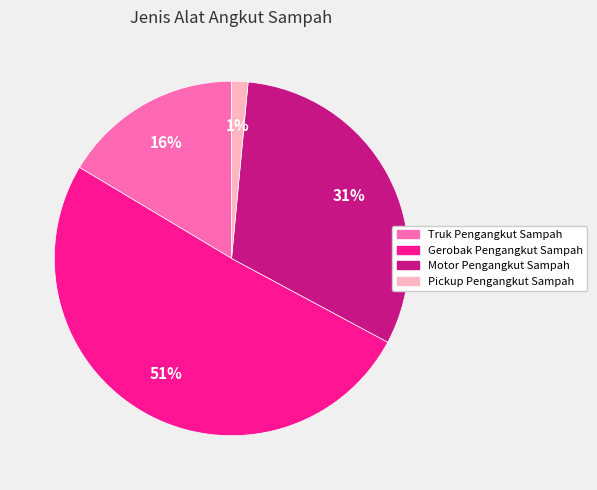

Do Motor Pengangkut Sampah and Truk Pengangkut Sampah together represent more than half of the pie?

No